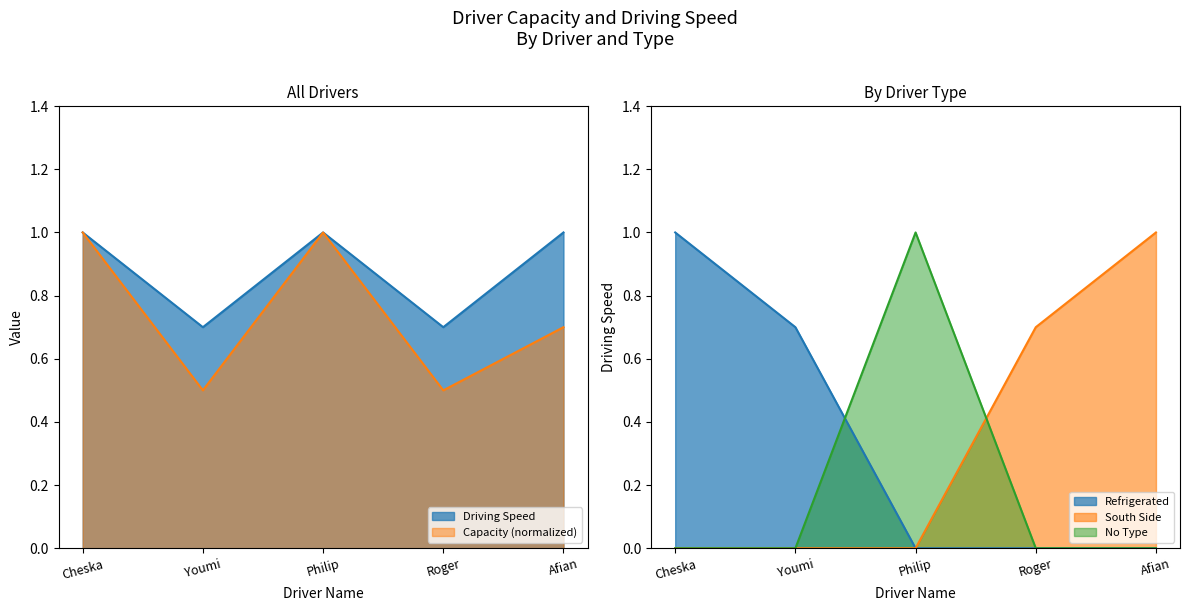

Which has a higher value, Cheska or Philip?

Cheska